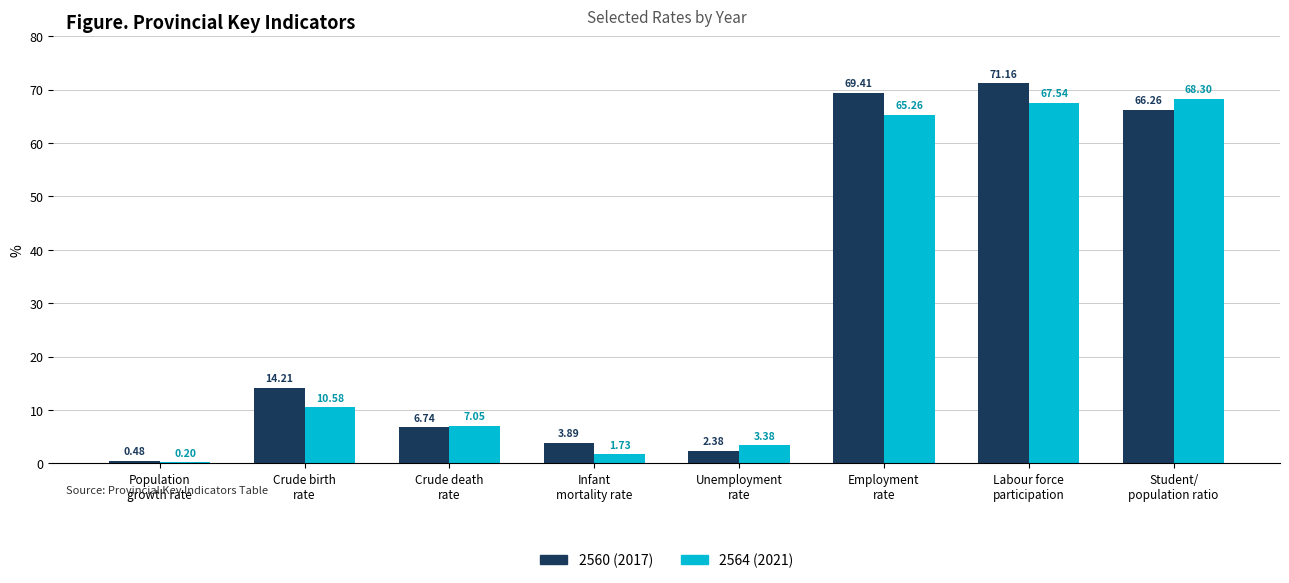

What is the sum of all 2560 (2017) values?

234.5